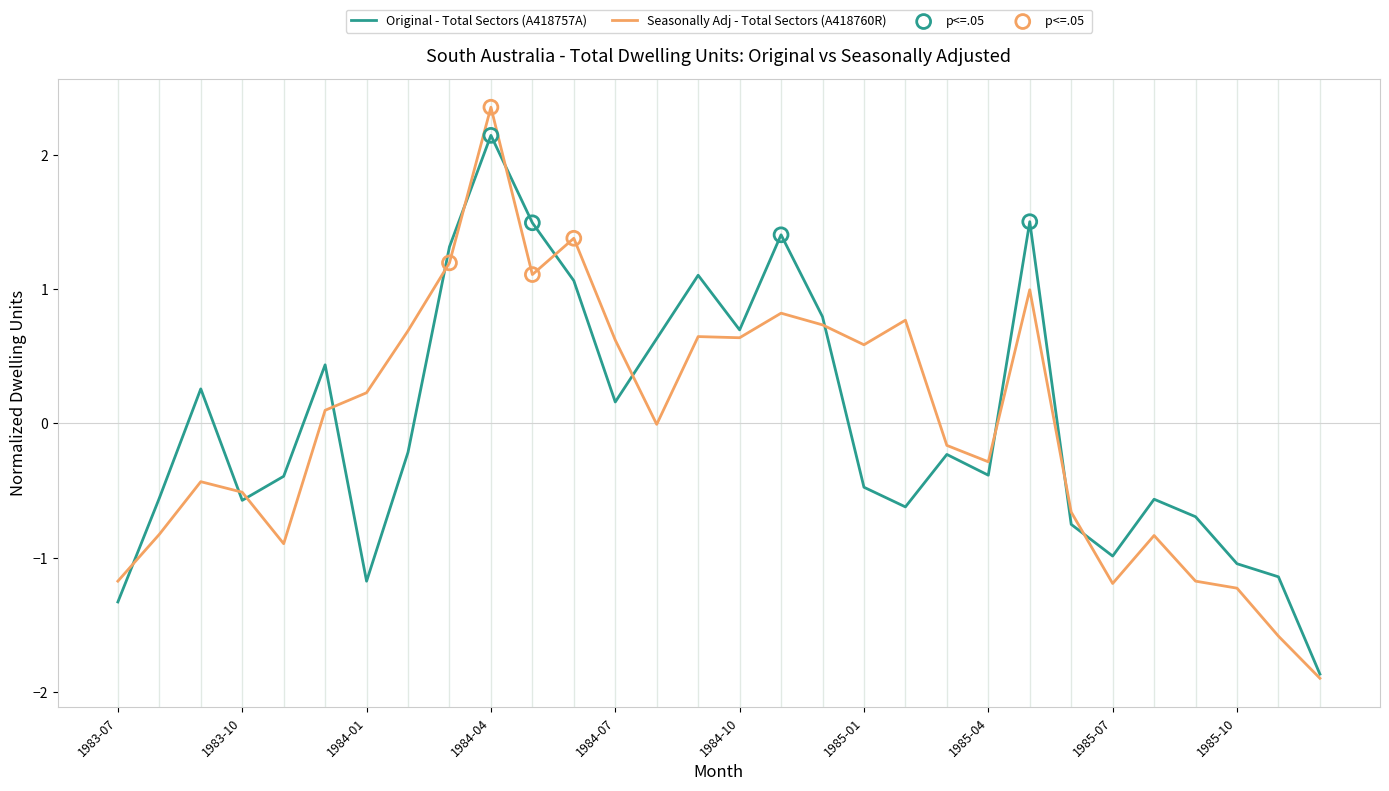

Rank the series by their maximum value, from lowest to highest.

Original - Total Sectors (A418757A), Seasonally Adj - Total Sectors (A418760R)